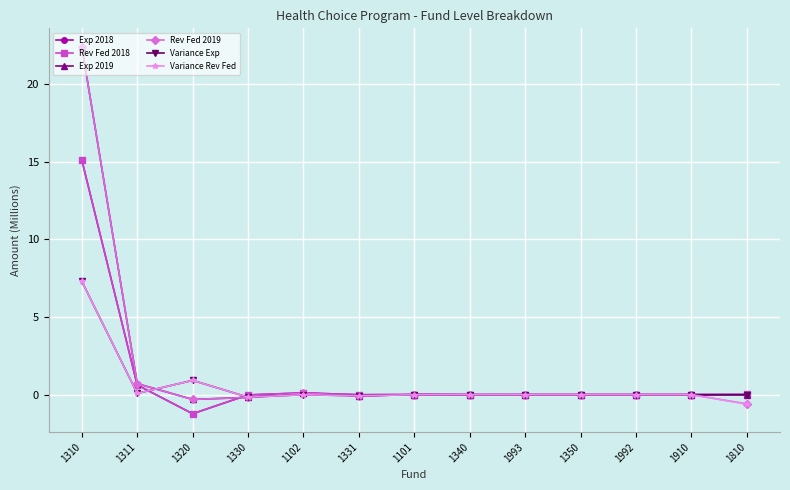

What is the difference between the second highest and minimum values in the Rev Fed 2019 series?

1.3